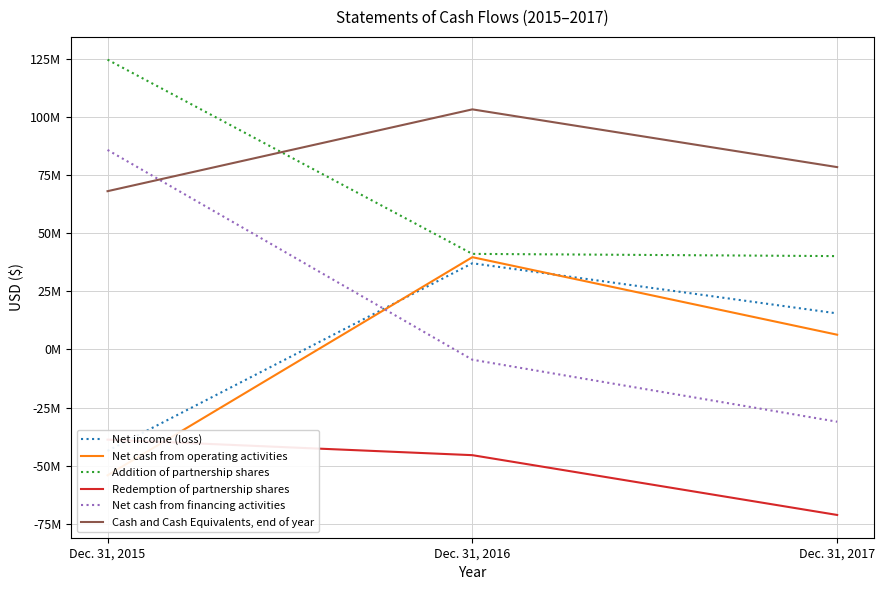

At which label does Net cash from operating activities first exceed 6289798?

Dec. 31, 2016